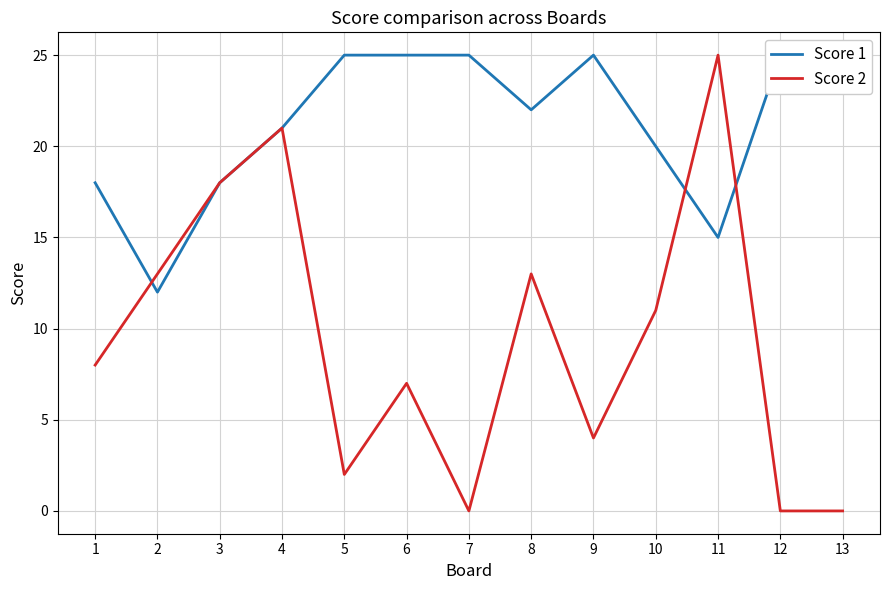

Rank the series by their average value, from lowest to highest.

Score 2, Score 1